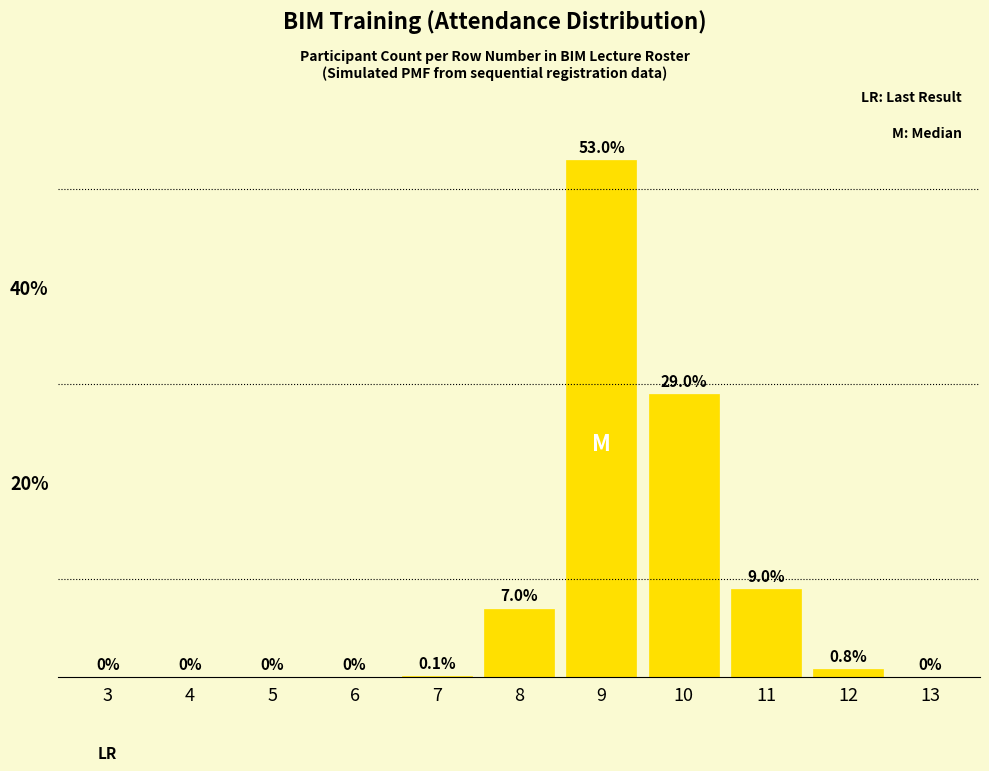

Reading left to right, extract all data points from this chart.

3=0.0	4=0.0	5=0.0	6=0.0	7=0.1	8=7.0	9=53.0	10=29.0	11=9.0	12=0.8	13=0.0